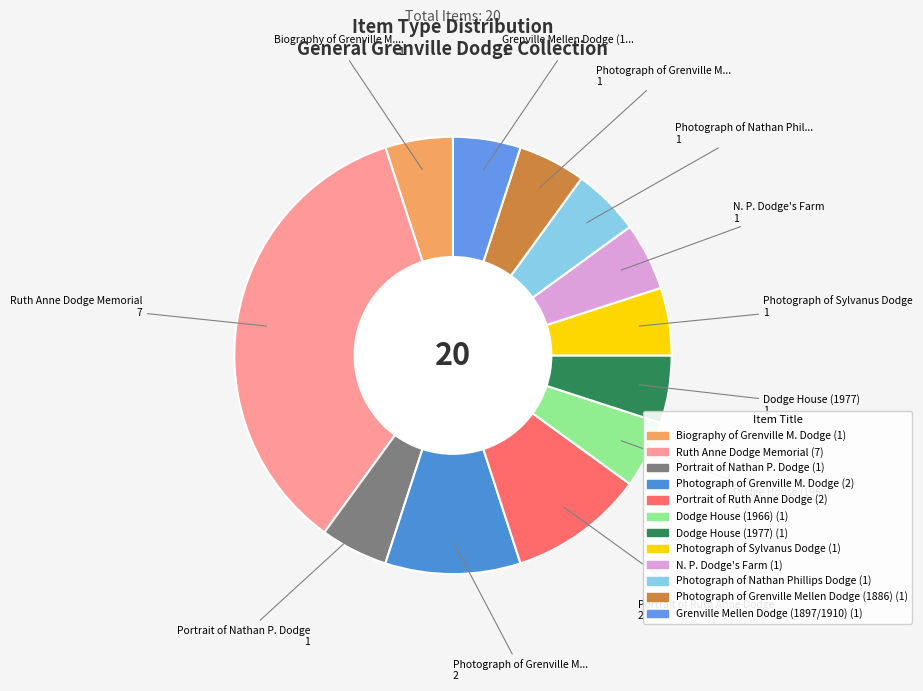

The Photograph of Sylvanus Dodge slice represents 1% of the pie. True or false?

False